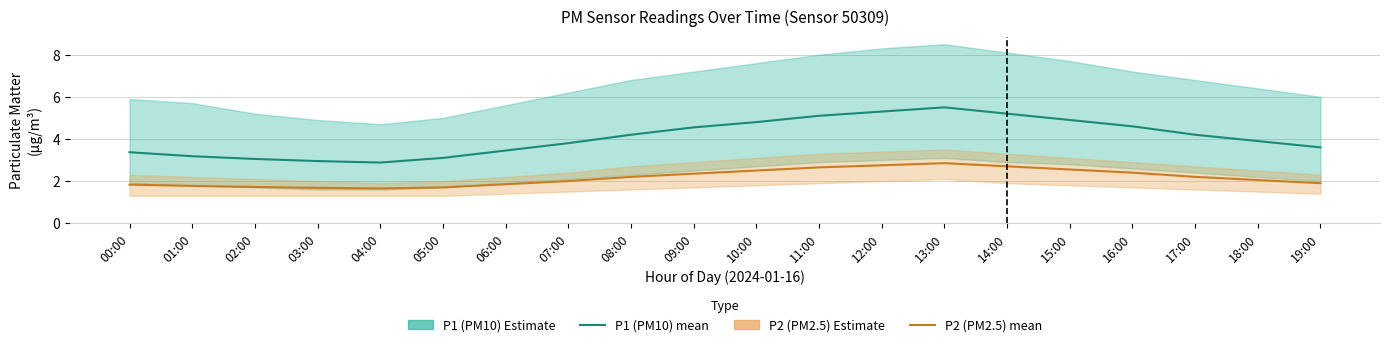

What is the average value of the P1 (PM10) series?

4.1